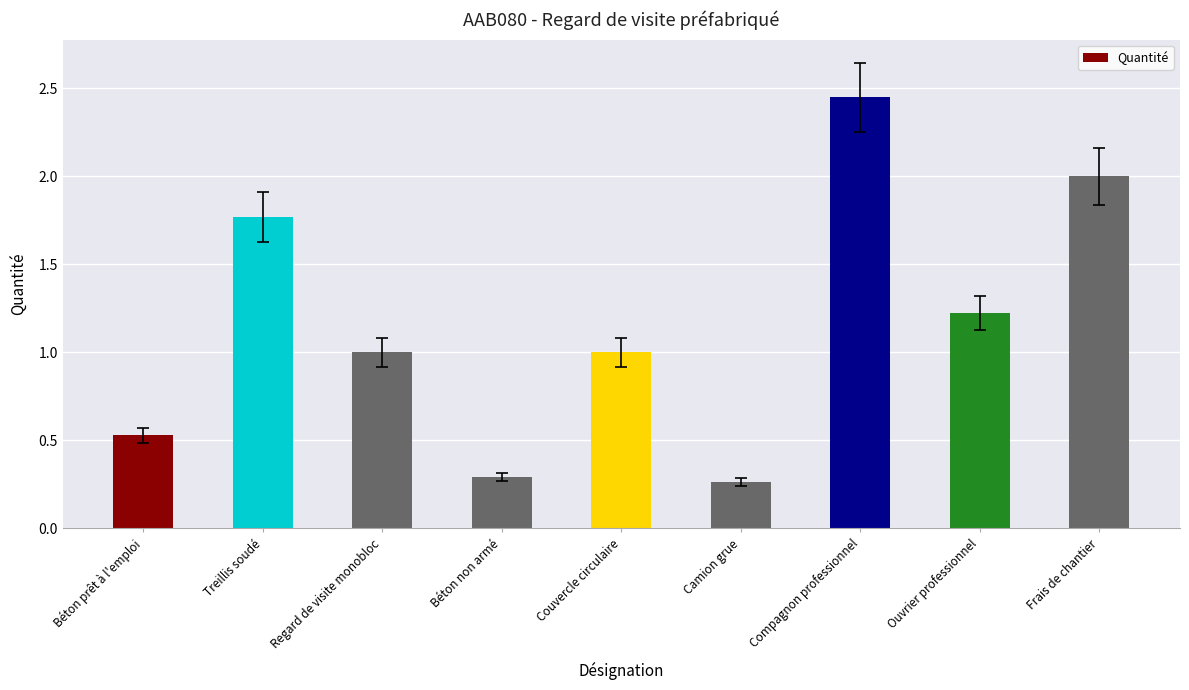

What is the sum of the values at Frais de chantier and Béton prêt à l'emploi?

2.5